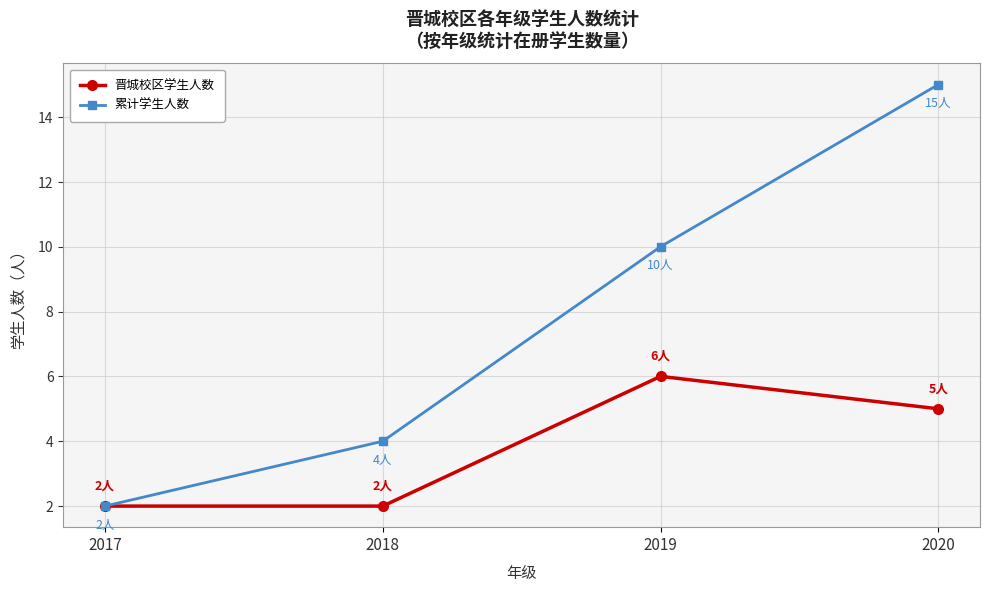

Between 2018 and 2019, which series saw the biggest shift?

累计学生人数